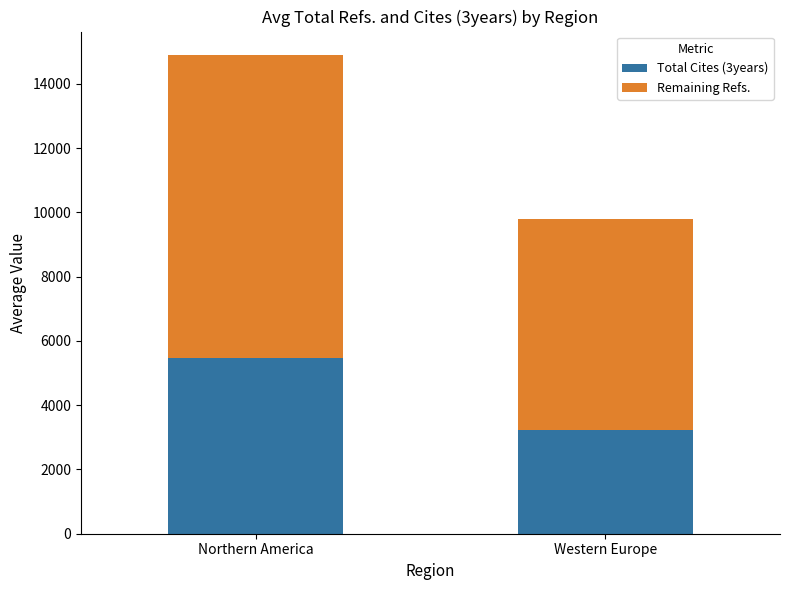

What is the sum of all Total Cites (3years) values?

8689.8